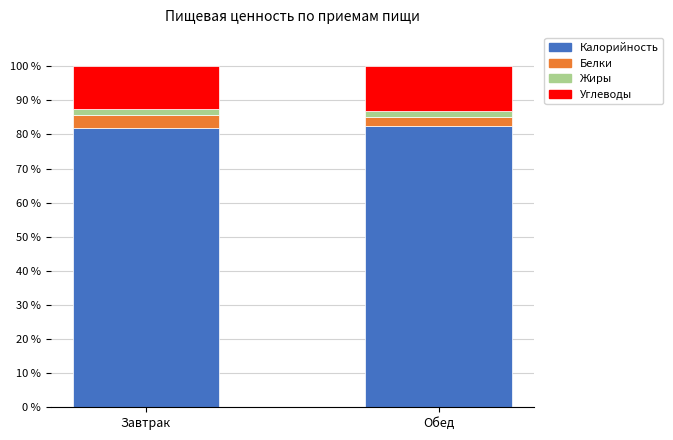

What are all the series names shown in the legend?

Калорийность, Белки, Жиры, Углеводы